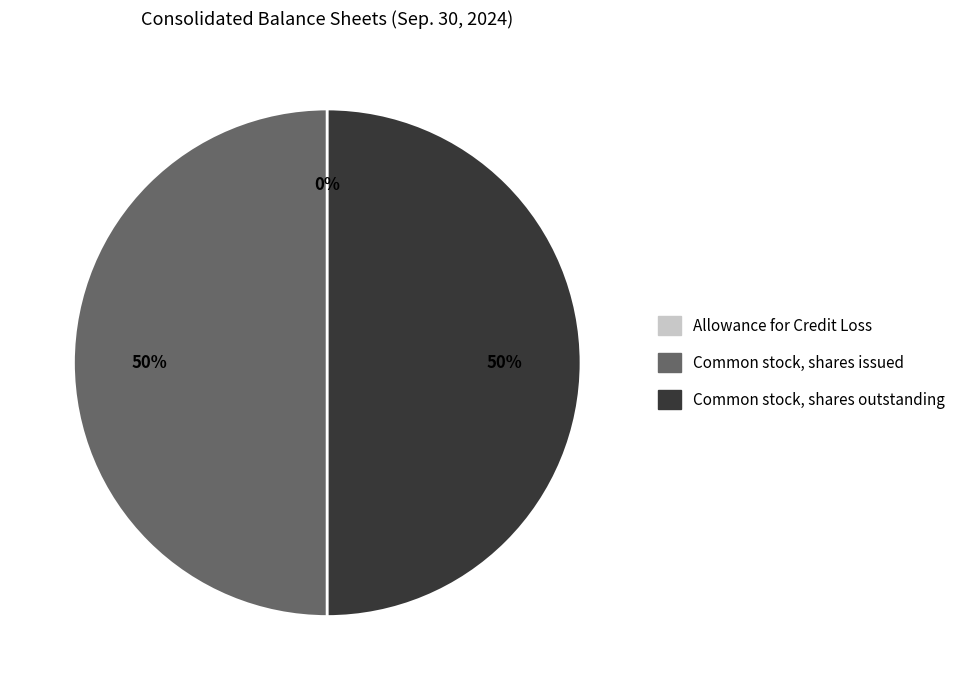

Combined, do Common stock, shares outstanding and Common stock, shares issued account for over 50%?

Yes